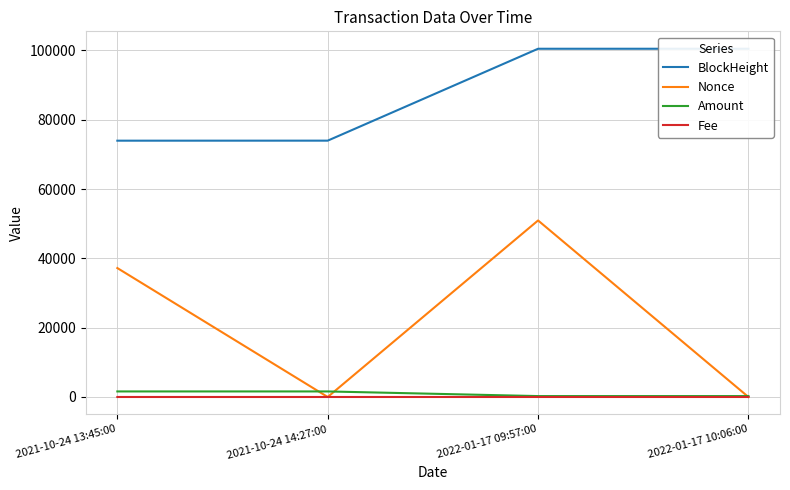

What is the label of the 3rd point from the right?

2021-10-24 14:27:00